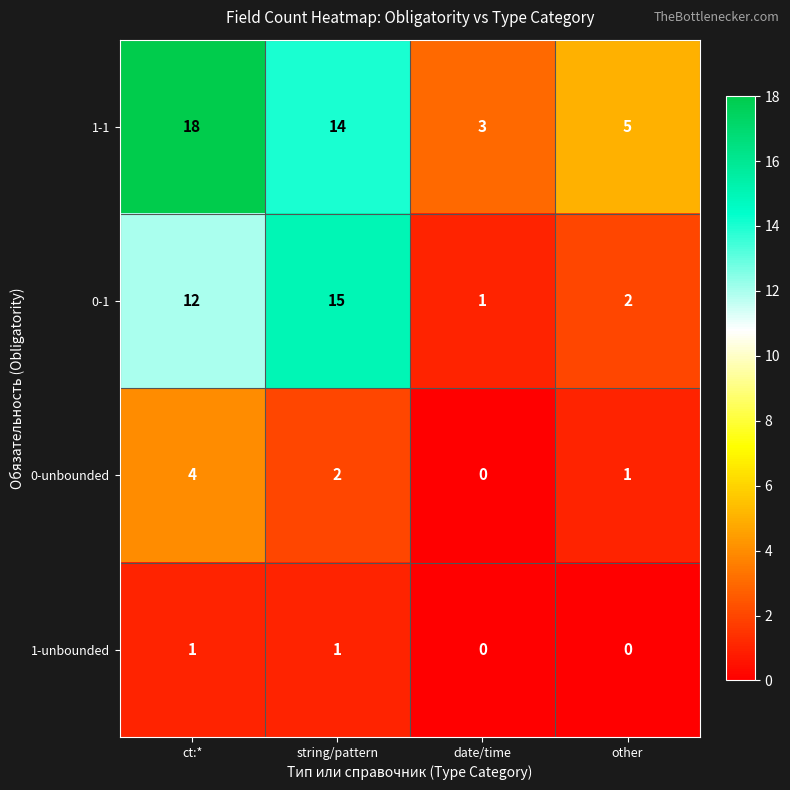

Reading left to right, extract all data points from this chart.

1-1: 18	14	3	5
0-1: 12	15	1	2
0-unbounded: 4	2	0	1
1-unbounded: 1	1	0	0